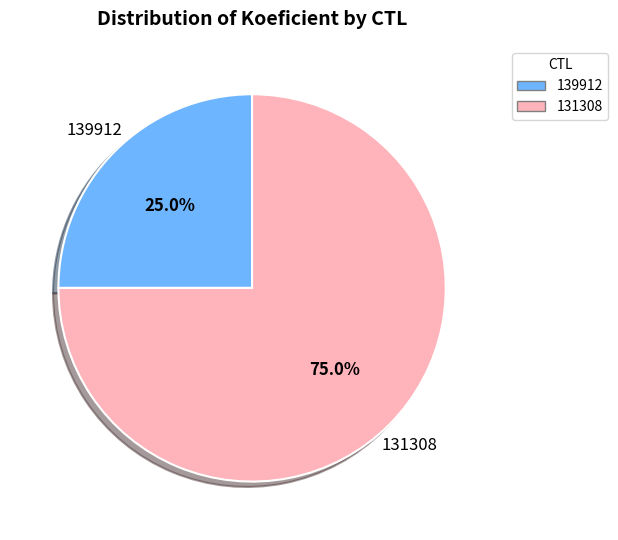

To the nearest percent, what portion does 139912 represent?

25%